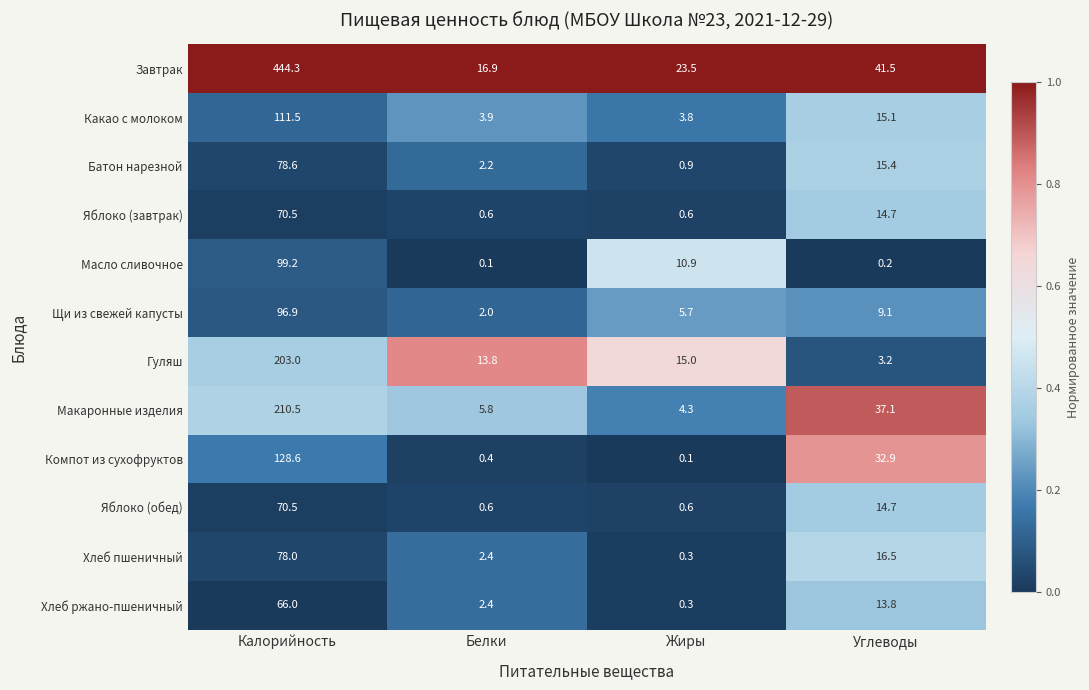

How many data points in Масло сливочное are less than 10?

2